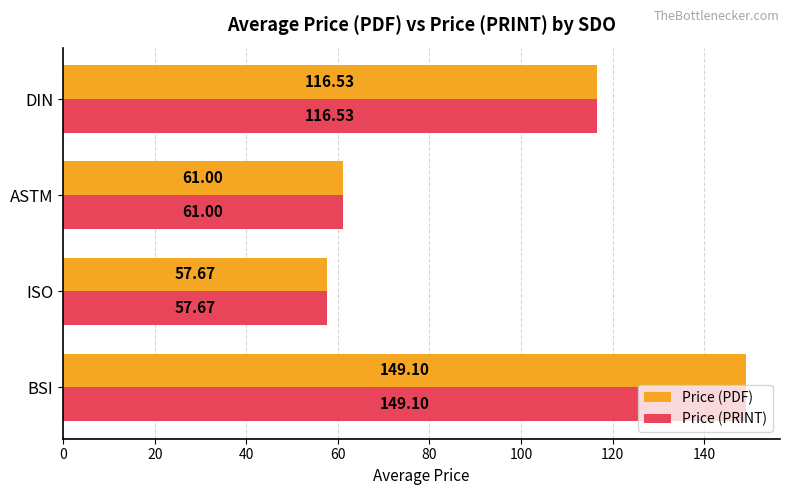

What is the sum of all Price (PDF) values?

384.3